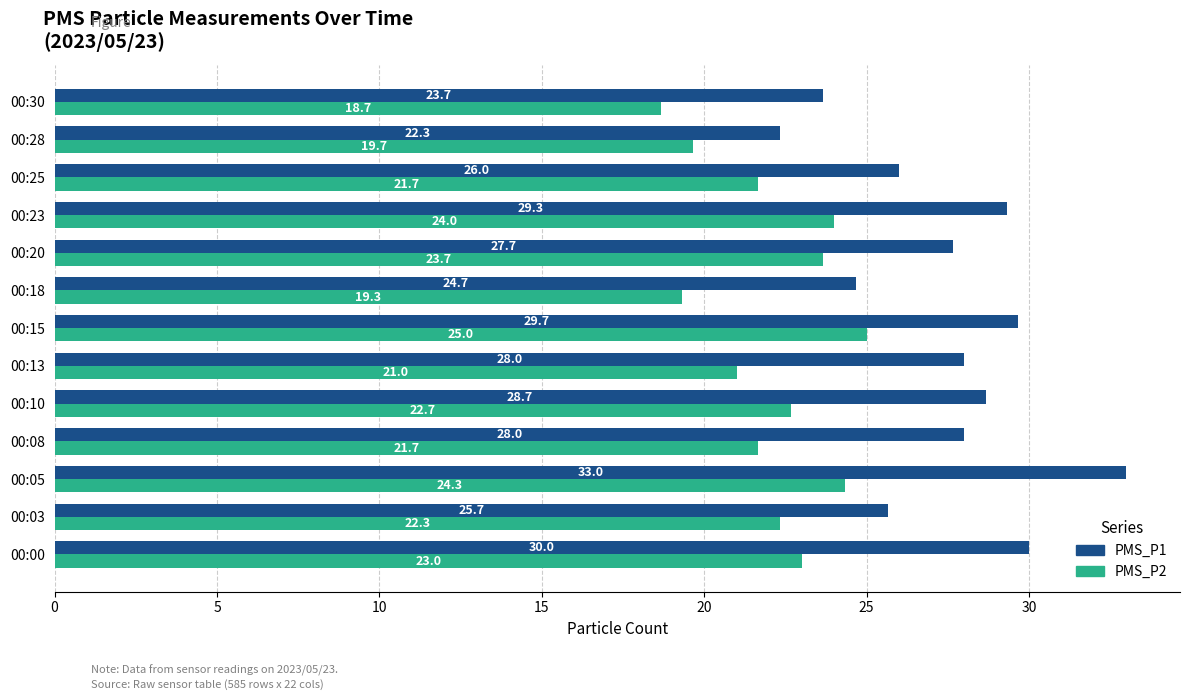

What is the maximum value for PMS_P2?

25.0